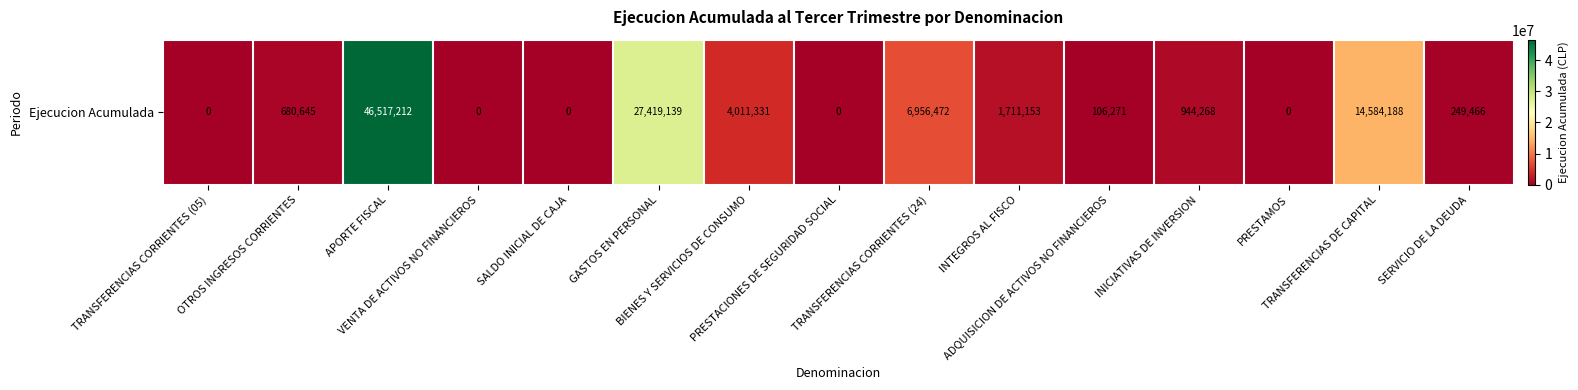

True or false: the data shows 1123054 at OTROS INGRESOS CORRIENTES.

False